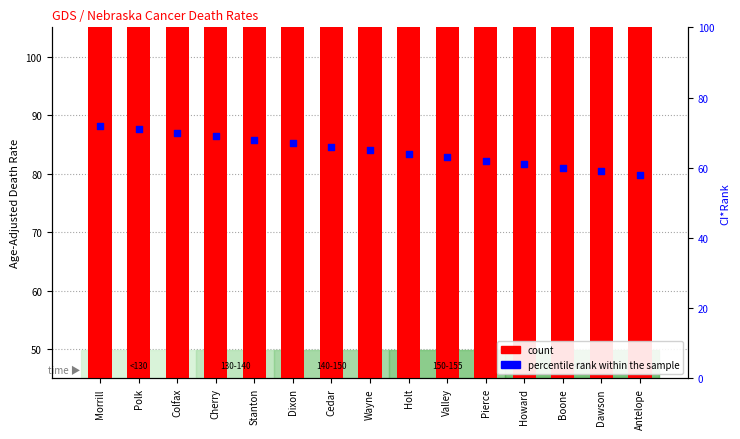

Which series contains the highest Y value?

count